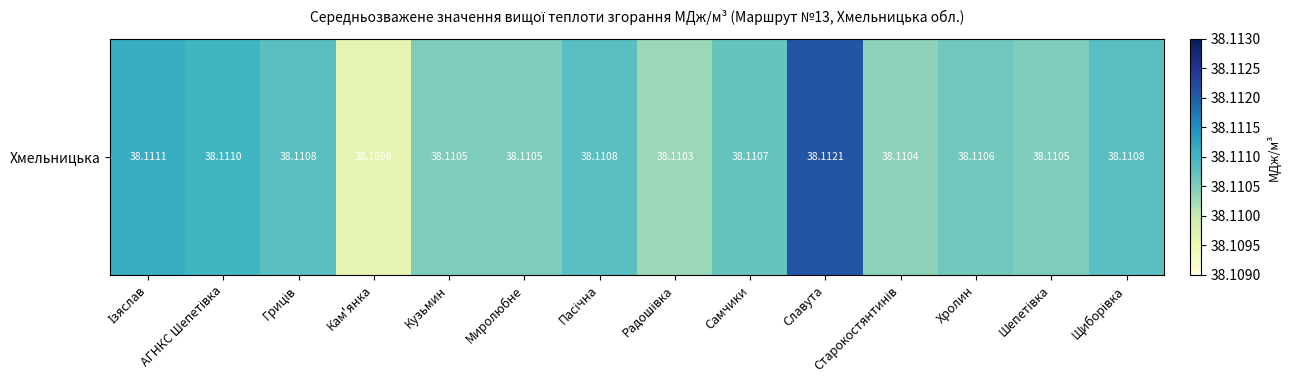

Reading right to left, extract all data points from this chart.

38.1	38.1	38.1	38.1	38.1	38.1	38.1	38.1	38.1	38.1	38.1	38.1	38.1	38.1